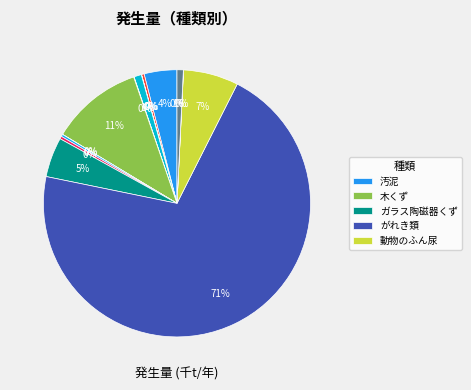

Which category has the smallest portion of the pie?

燃え殻